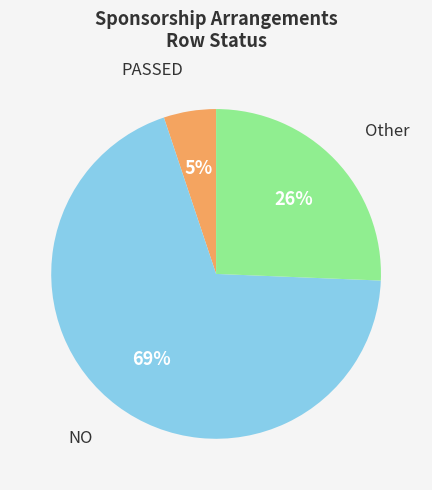

Which has a higher value, NO or Other?

NO